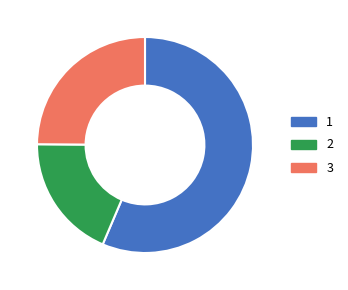

Which slice is the largest?

1